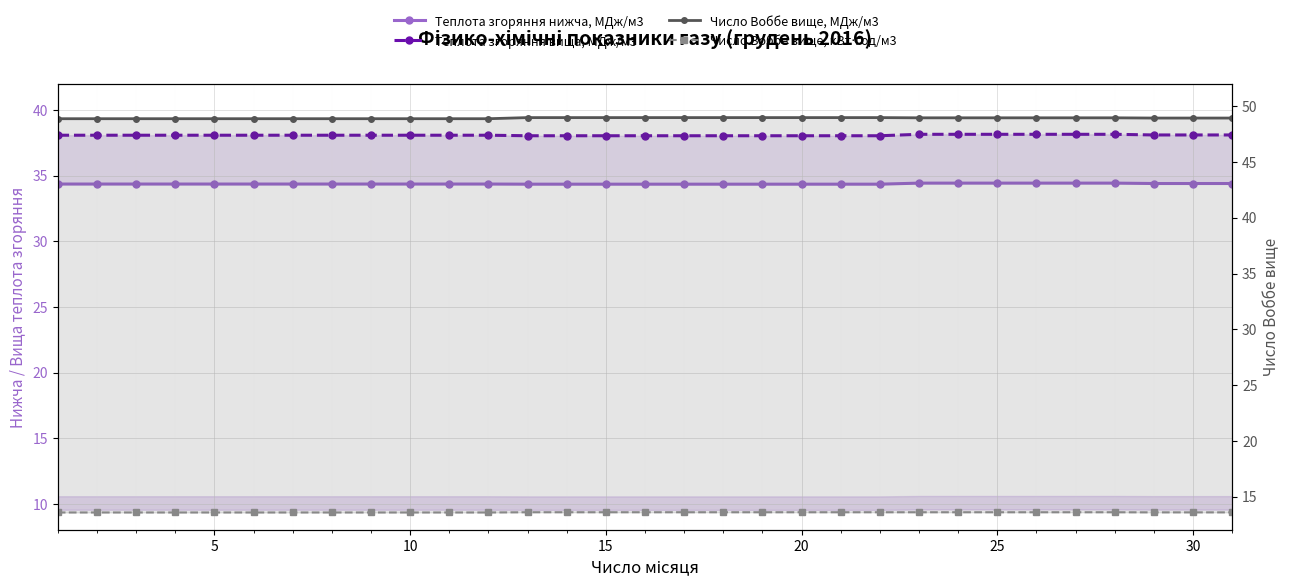

True or false: Теплота згоряння нижча, МДж/м3 and Число Воббе вище, МДж/м3 intersect in this chart.

False